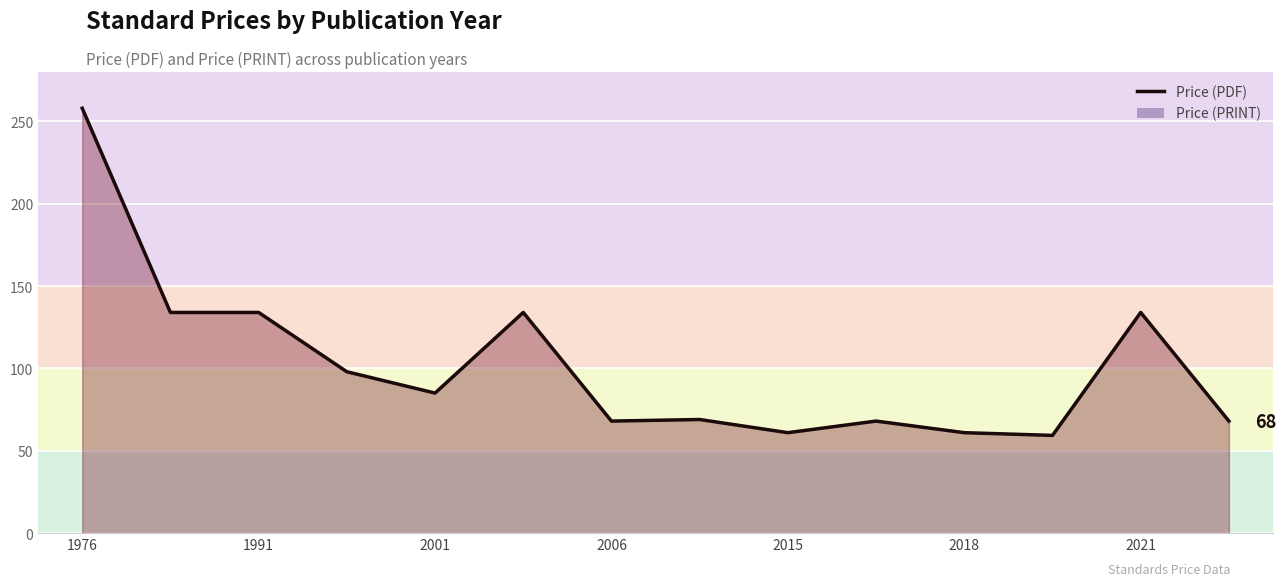

How many values in the Price (PDF) series exceed 85?

7